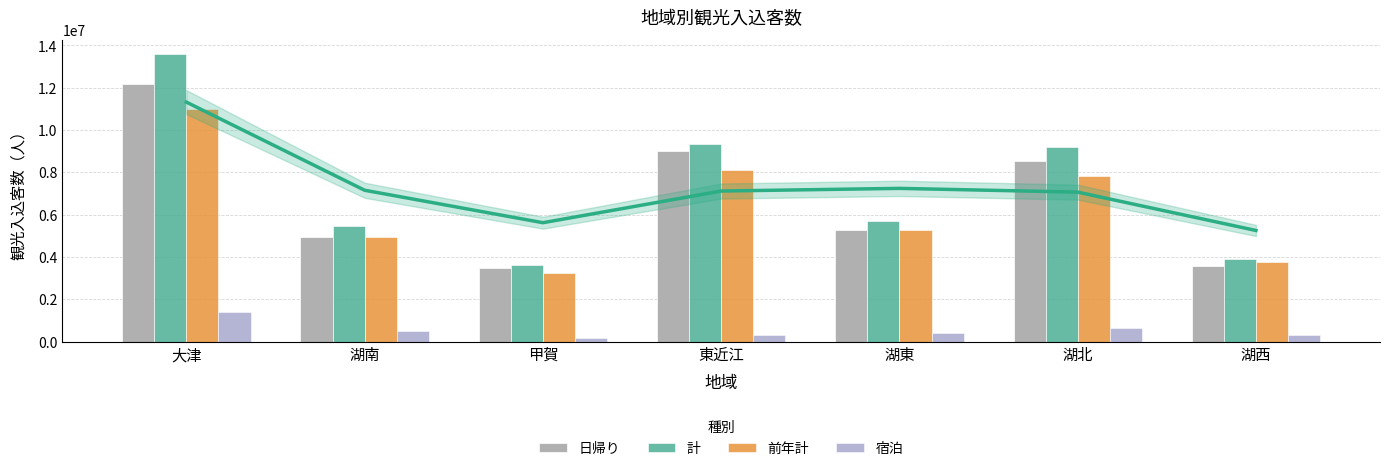

What is the greatest value displayed?

13574200